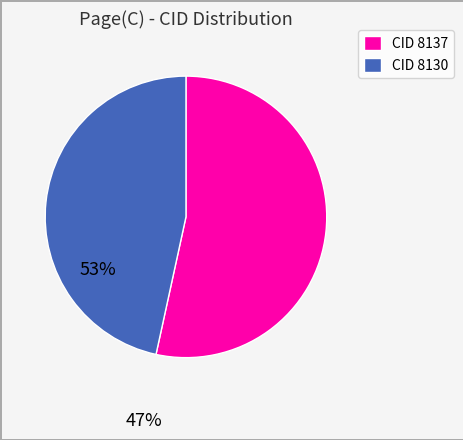

Is there a majority slice in this chart?

Yes